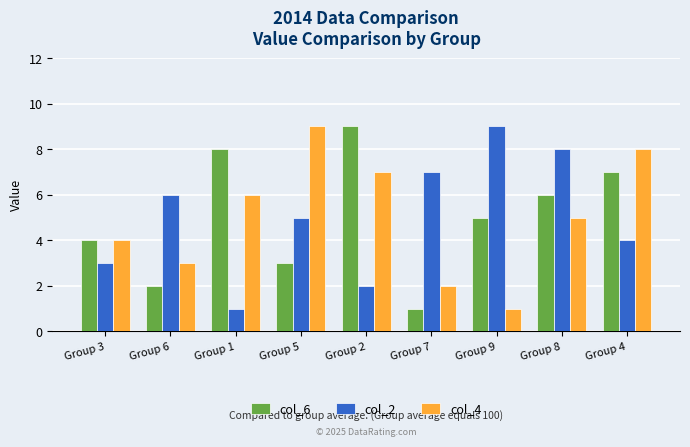

How many groups of bars are there?

9